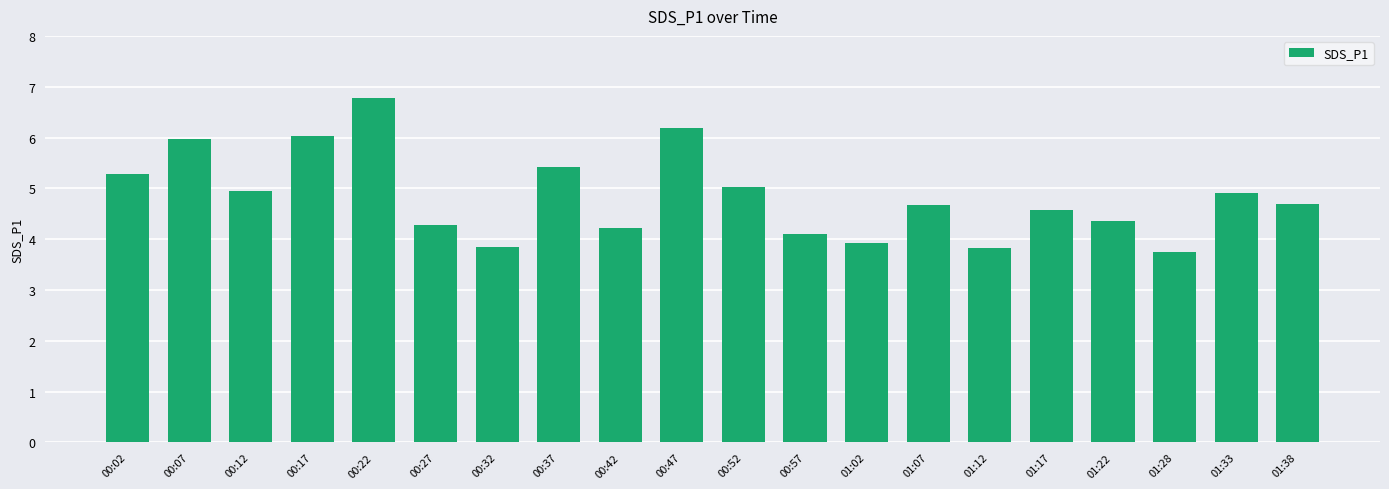

What is the value of the 12th bar from the left?

4.1